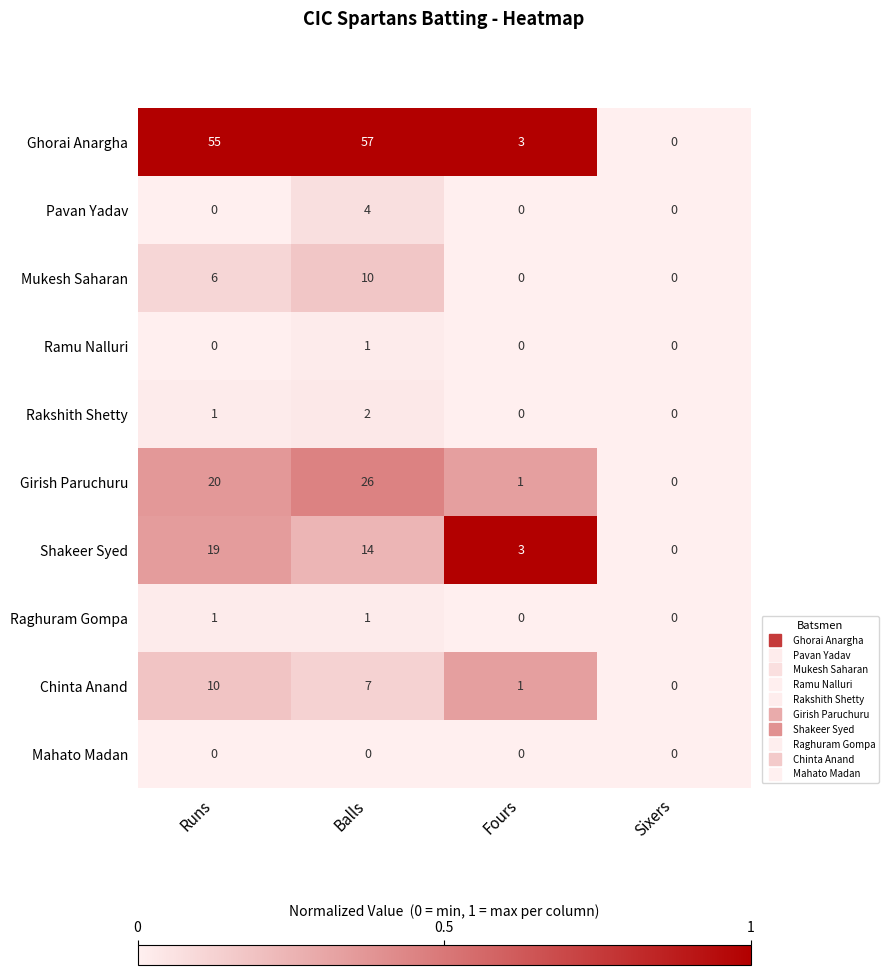

List the labels in order of Chinta Anand value, largest first.

Runs, Balls, Fours, Sixers